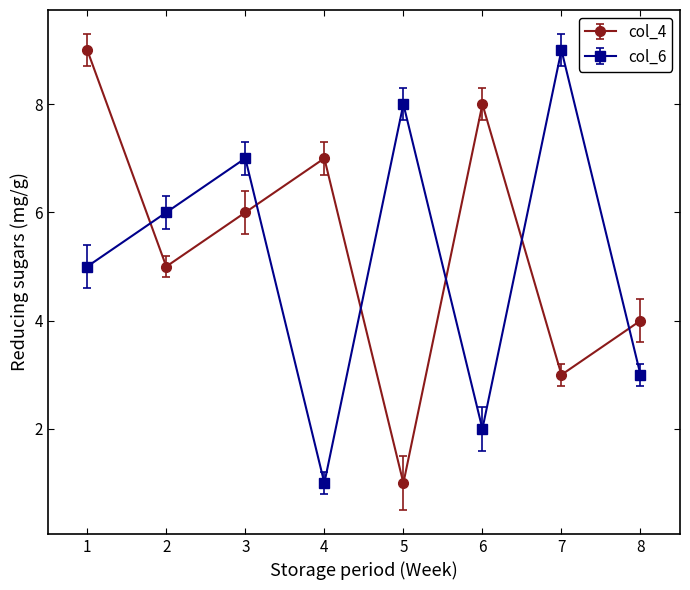

Does the chart display data point markers on the line(s)?

Yes